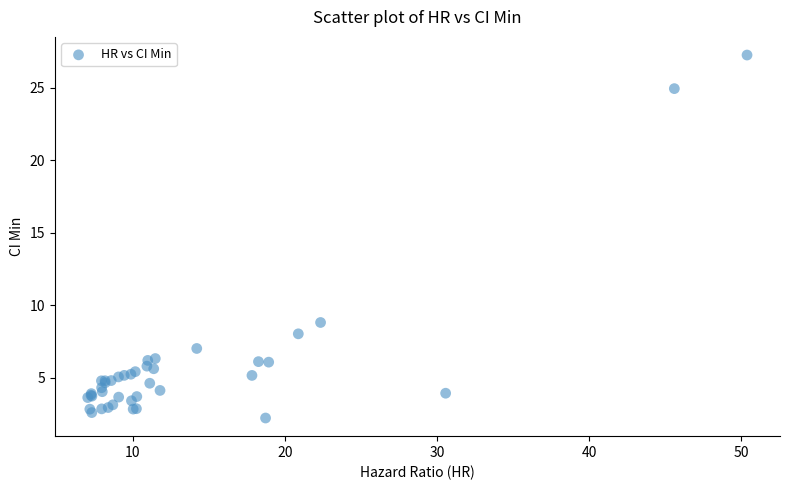

What Y value in the scatter plot is closest to 14?

8.8